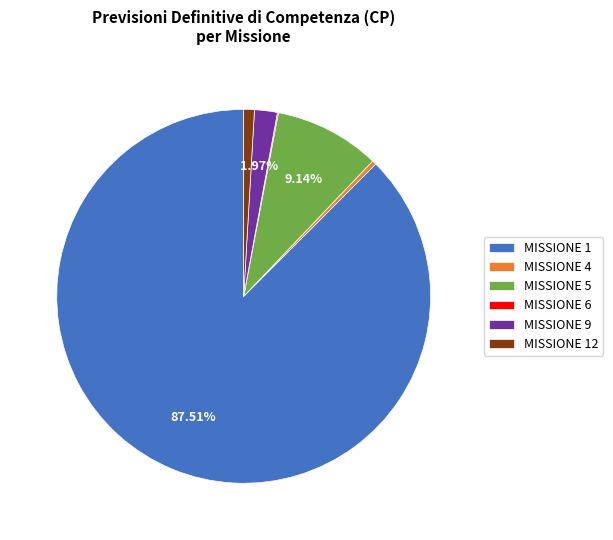

Is the sum of MISSIONE 5 and MISSIONE 12 greater than half?

No